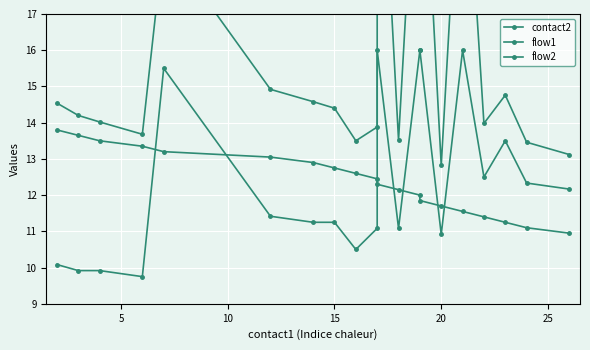

What are all the series names shown in the legend?

contact2, flow1, flow2